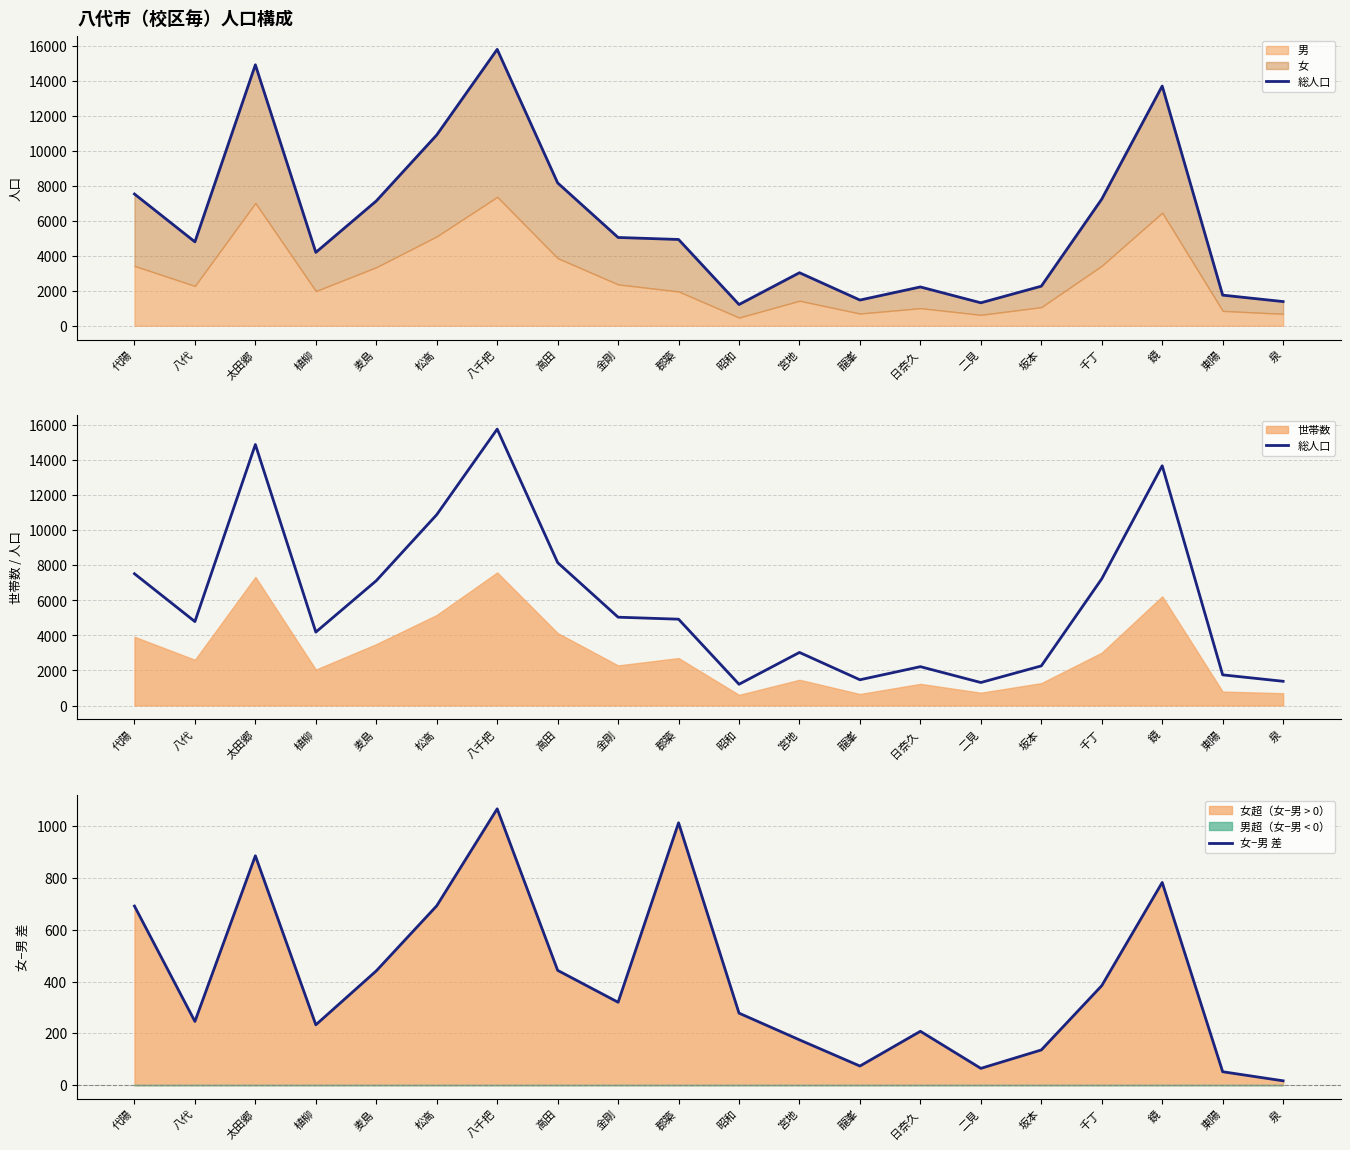

What is the label of the 4th point from the right?

千丁